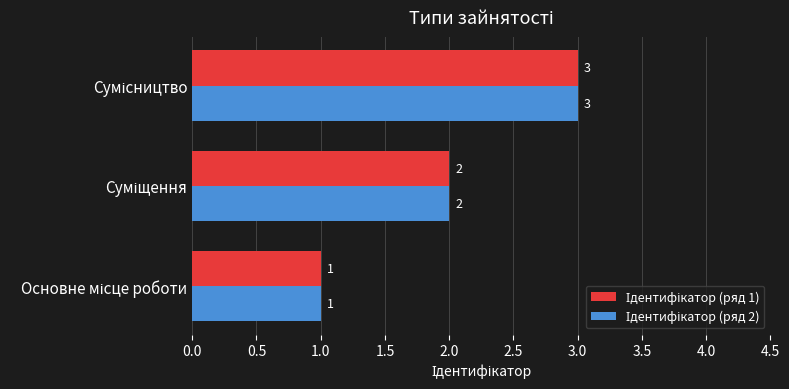

How many data points does each series have?

3